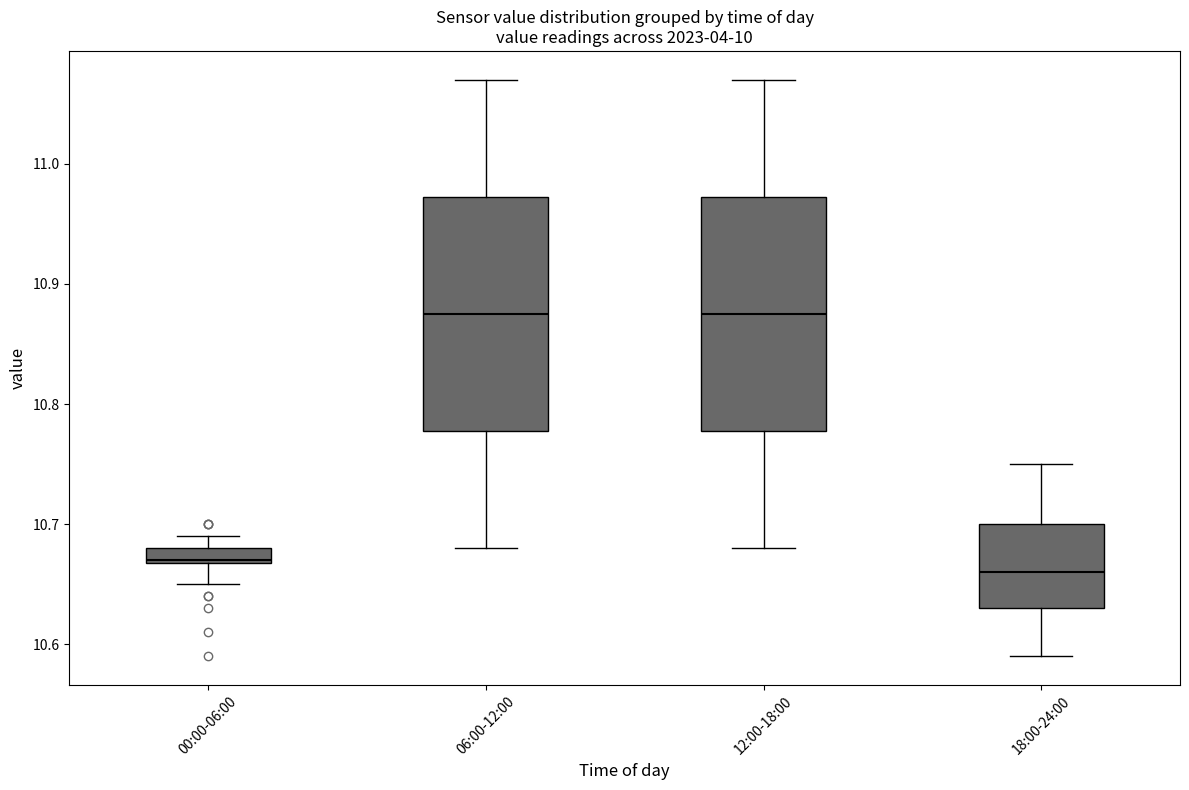

Where is the lower edge of the box for 06:00-12:00 on the y-axis? The values are not printed on the chart, so give them approximately, as read against the axis.

10.78